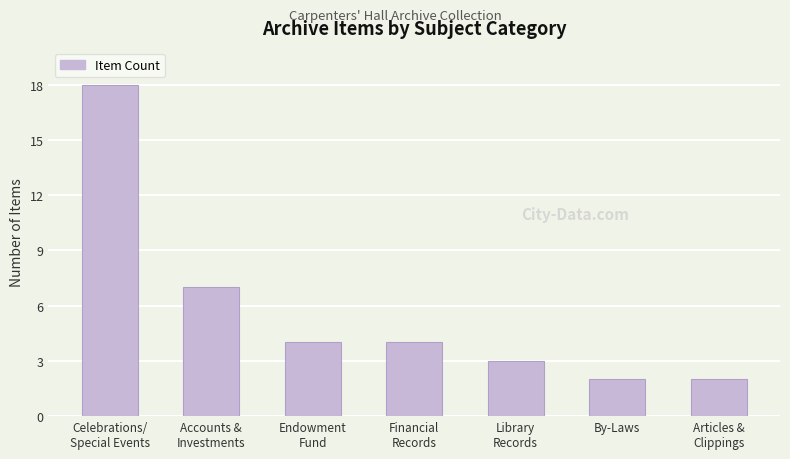

What is the average value?

6